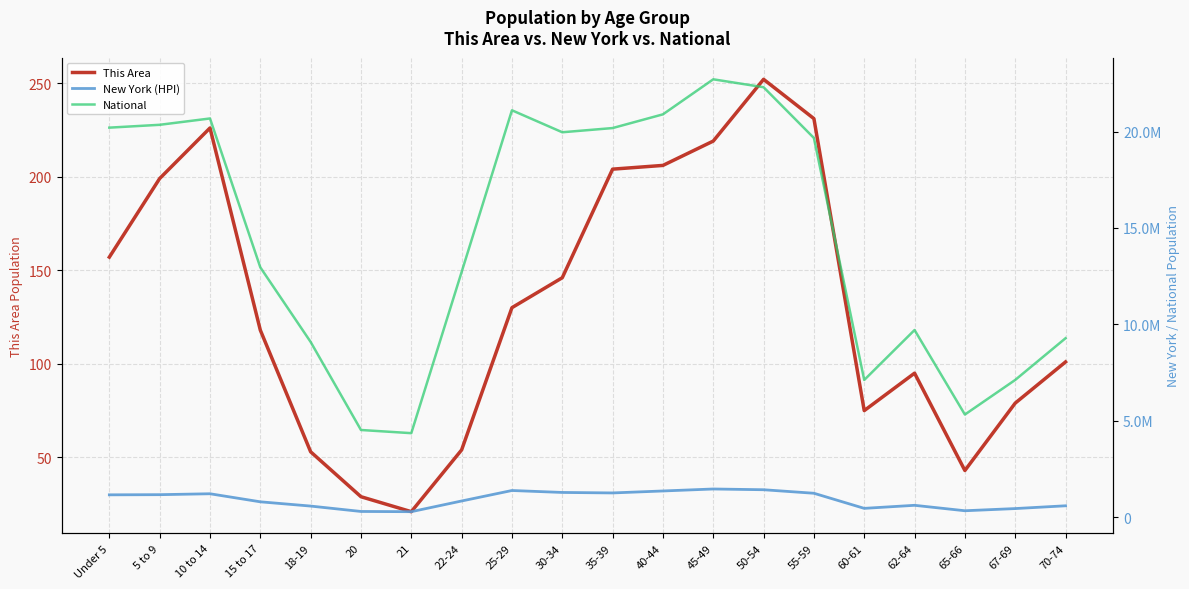

Which series changed the most between 10 to 14 and 67-69?

National